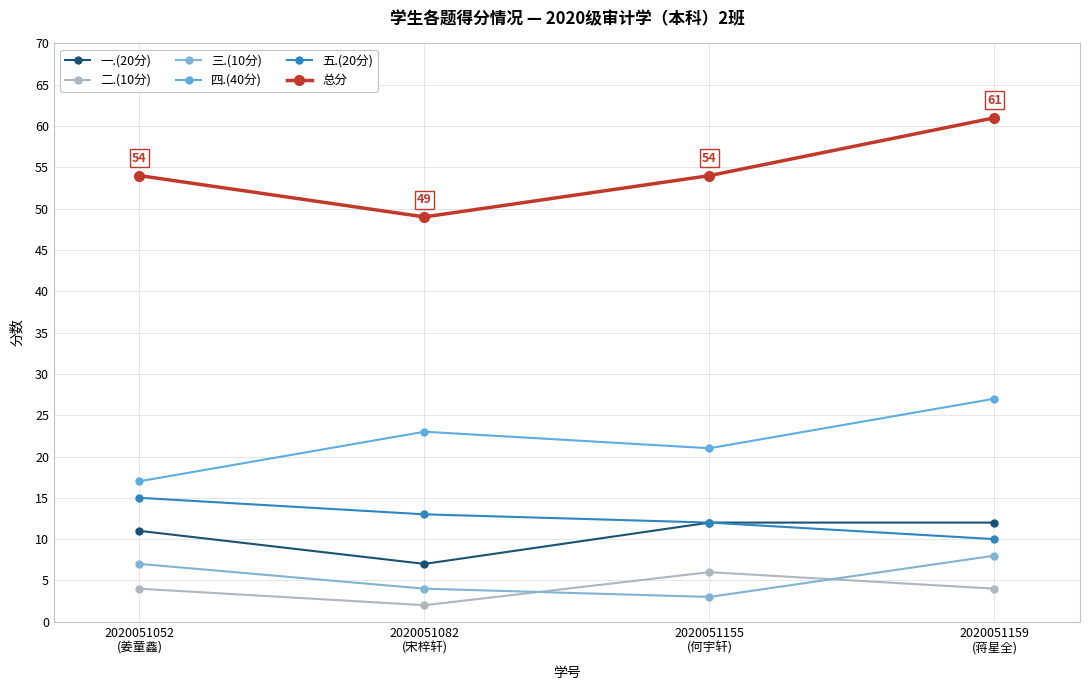

How many series are shown in this chart?

6